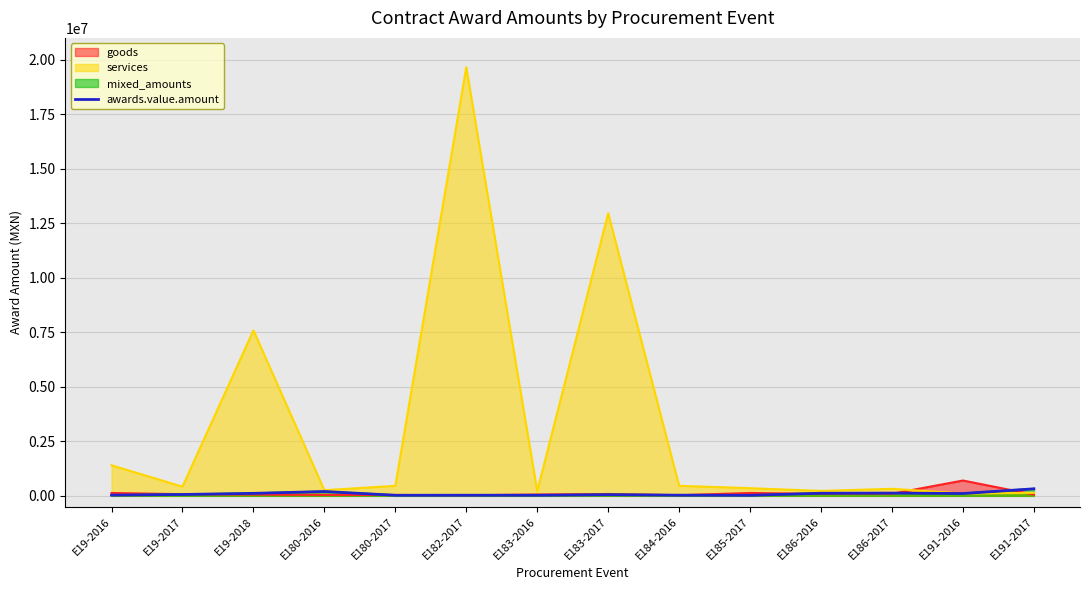

Rank the categories by value from lowest to highest.

E185-2017, E180-2017, E183-2016, E182-2017, E184-2016, E19-2016, E183-2017, E19-2017, E191-2016, E19-2018, E186-2016, E186-2017, E180-2016, E191-2017